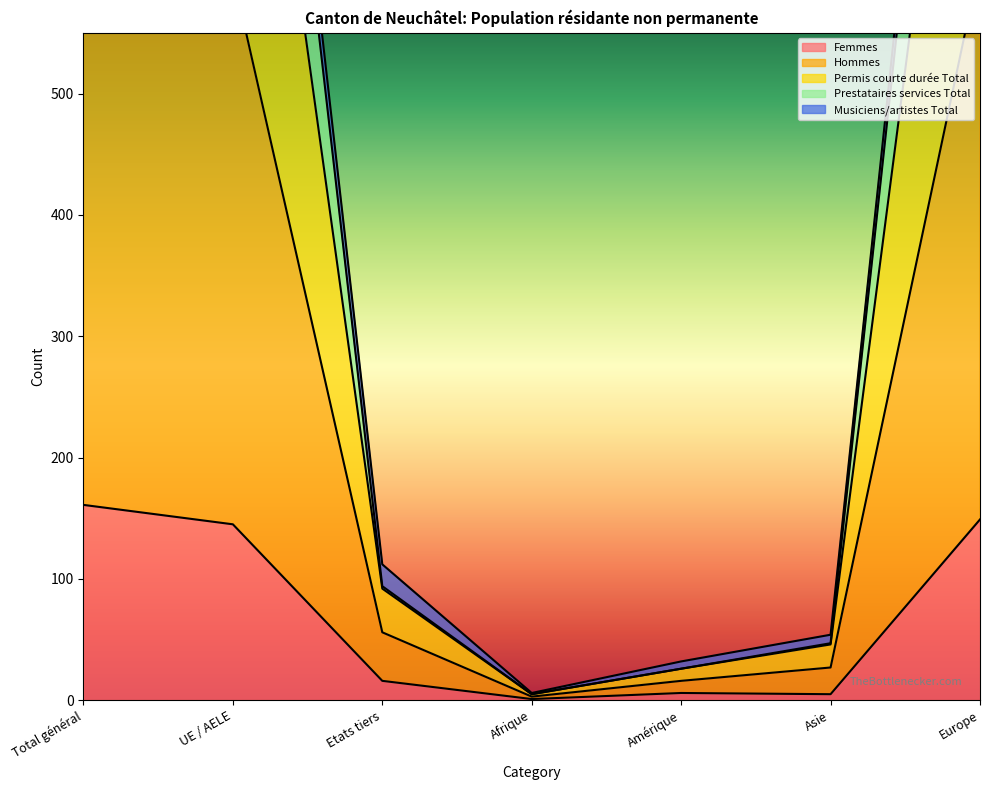

How many values in the Hommes series exceed 92?

3